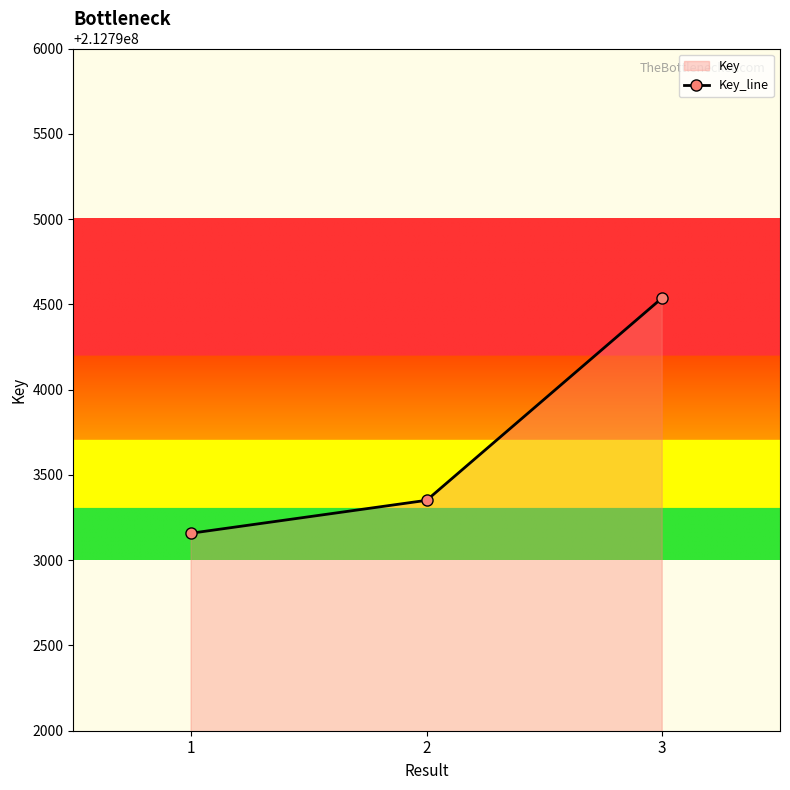

What is the difference between the maximum and minimum values?

1380